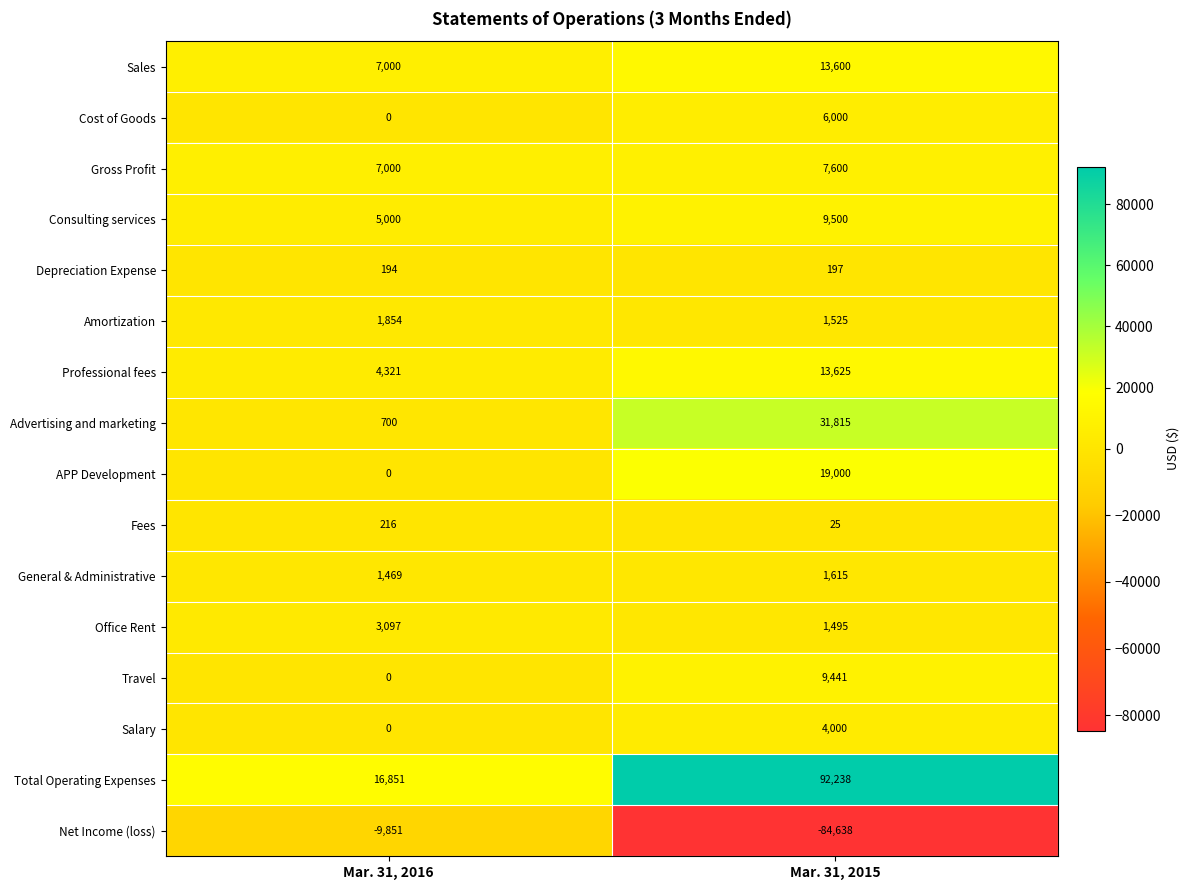

Is it true that Salary equals 0 at Mar. 31, 2016?

True